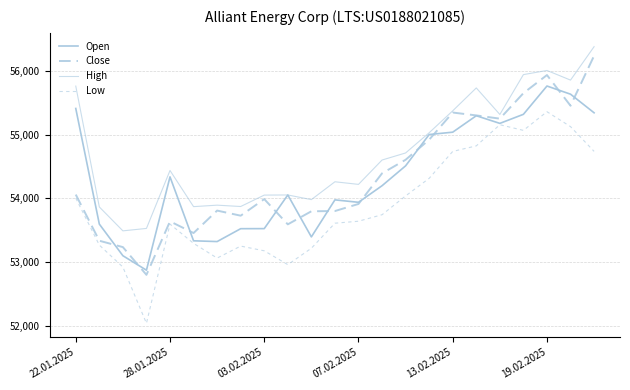

What is the label of the 9th point from the right?

14